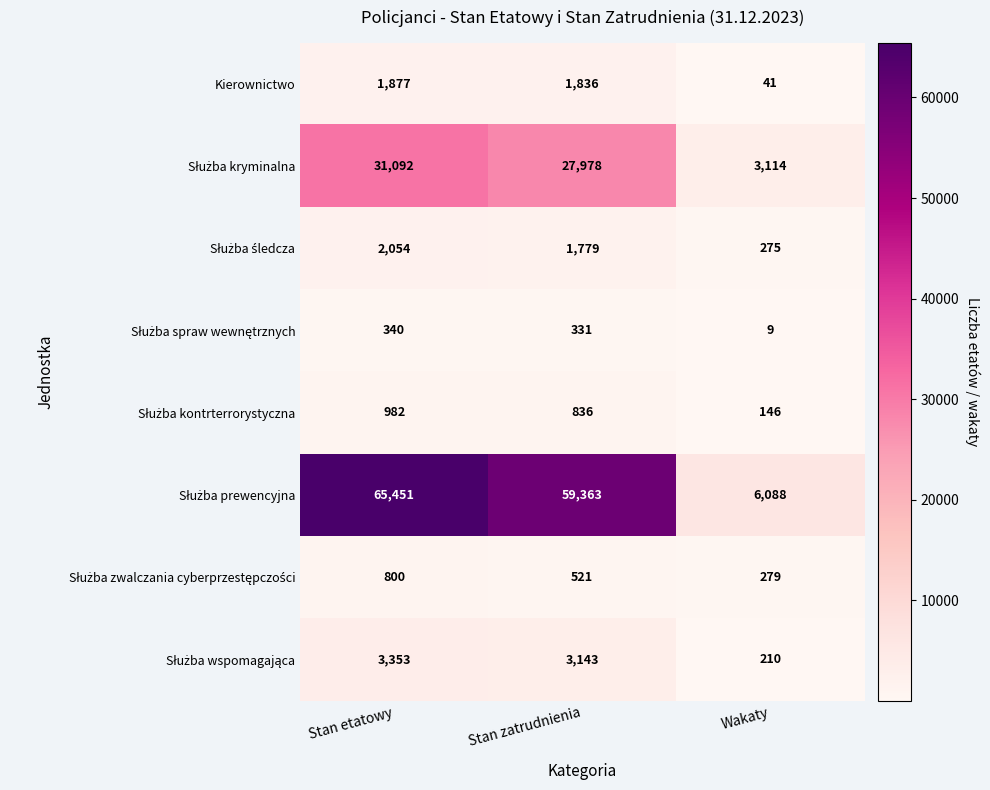

Is it true that Kierownictwo equals 1877 at Stan etatowy?

True